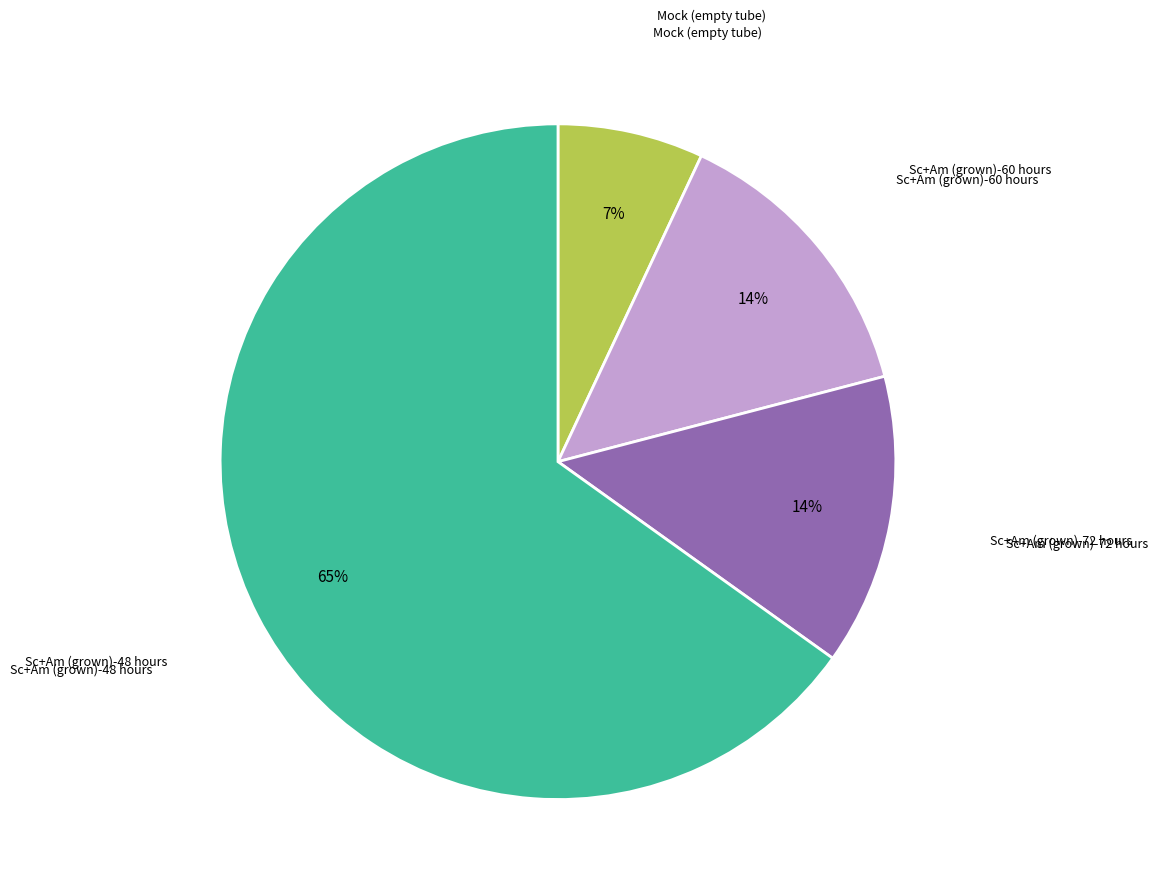

Is there any slice that represents more than half of the pie?

Yes